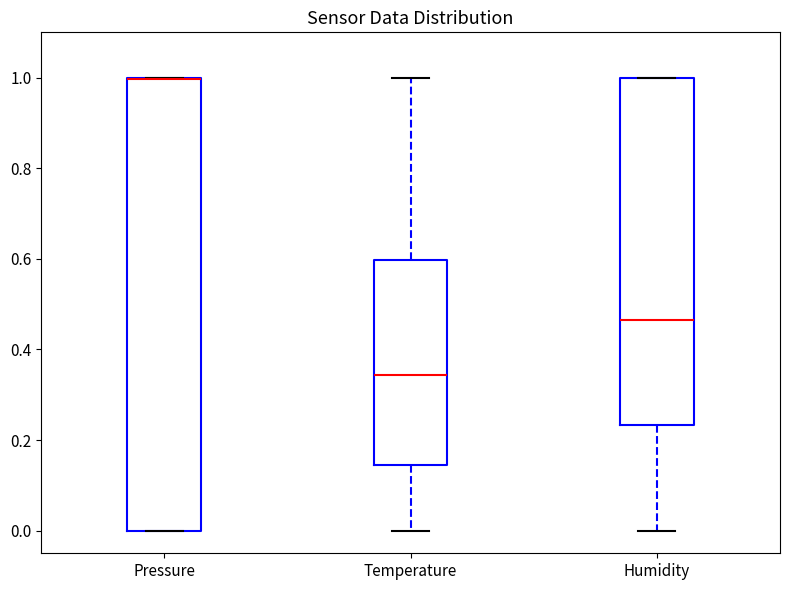

Reading left to right, read every box against the y-axis: the position of its median line, the range the box covers, and the ends of its whiskers. The values are not printed on the chart, so give them approximately, as read against the axis.

Pressure: median 1.00 (drawn on the box's upper edge), box 0.00 to 1.00, whiskers 0.00 to 1.00
Temperature: median 0.34, box 0.14 to 0.60, whiskers 0.00 to 1.00
Humidity: median 0.46, box 0.24 to 1.00, whiskers 0.00 to 1.00